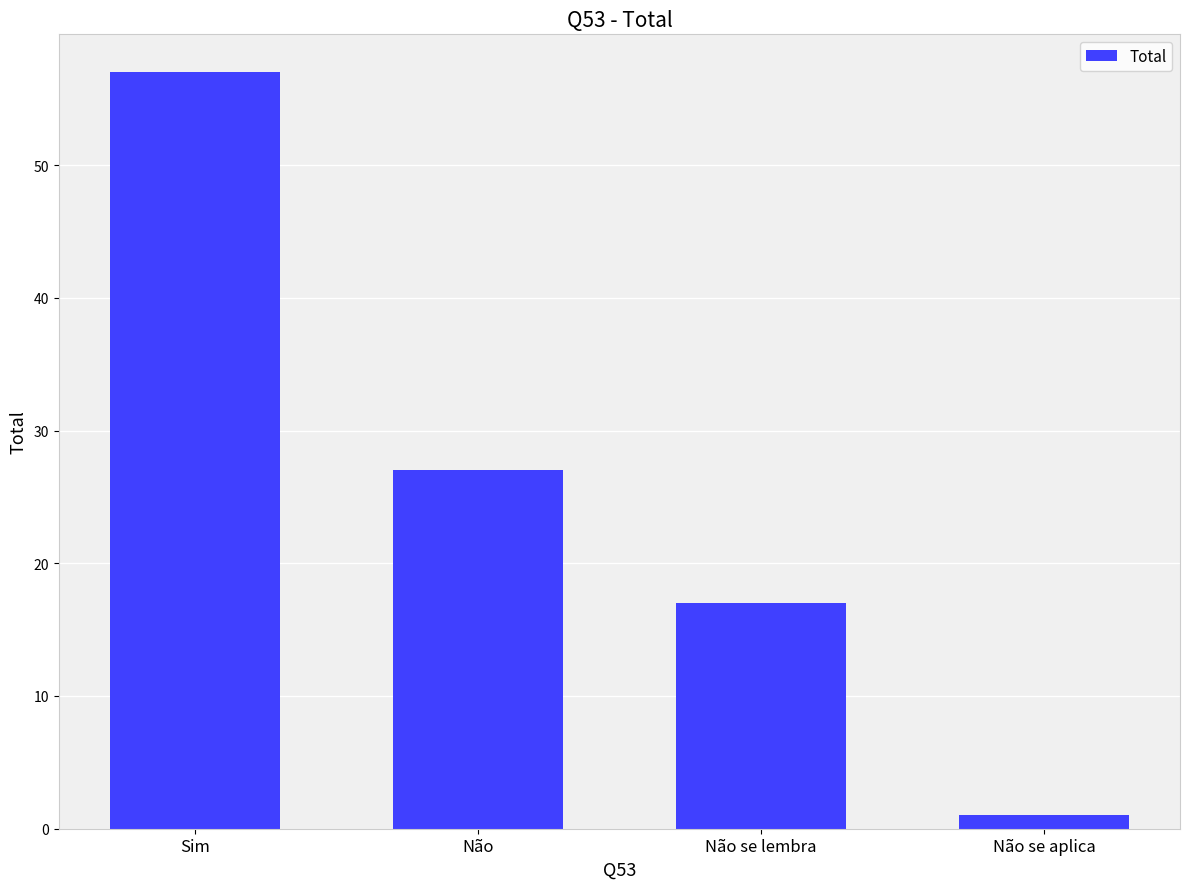

Reading right to left, list all the values displayed in this chart.

1	17	27	57